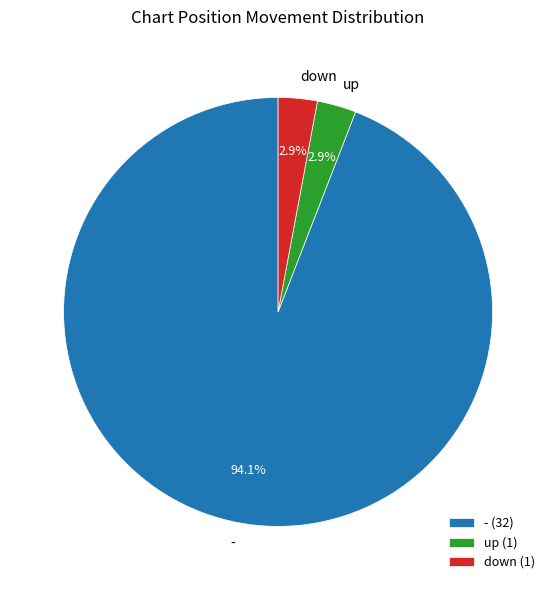

True or false: up accounts for 3% of the total.

True